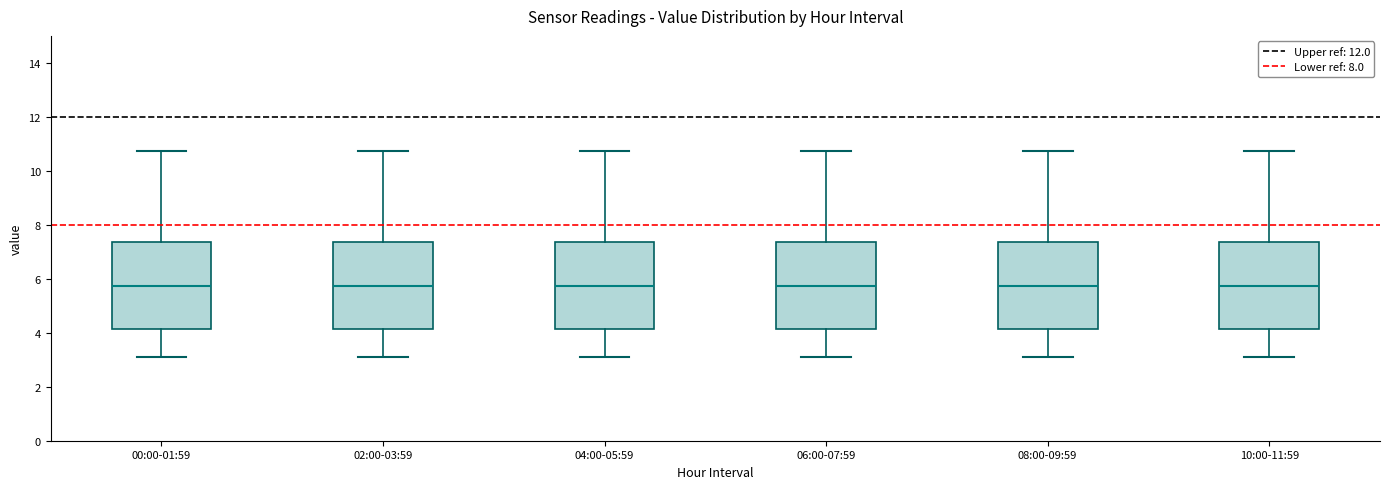

Reading left to right, read every box against the y-axis: the position of its median line, the range the box covers, and the ends of its whiskers. The values are not printed on the chart, so give them approximately, as read against the axis.

00:00-01:59: median 5.8, box 4.2 to 7.4, whiskers 3.2 to 10.8
02:00-03:59: median 5.8, box 4.2 to 7.4, whiskers 3.2 to 10.8
04:00-05:59: median 5.8, box 4.2 to 7.4, whiskers 3.2 to 10.8
06:00-07:59: median 5.8, box 4.2 to 7.4, whiskers 3.2 to 10.8
08:00-09:59: median 5.8, box 4.2 to 7.4, whiskers 3.2 to 10.8
10:00-11:59: median 5.8, box 4.2 to 7.4, whiskers 3.2 to 10.8